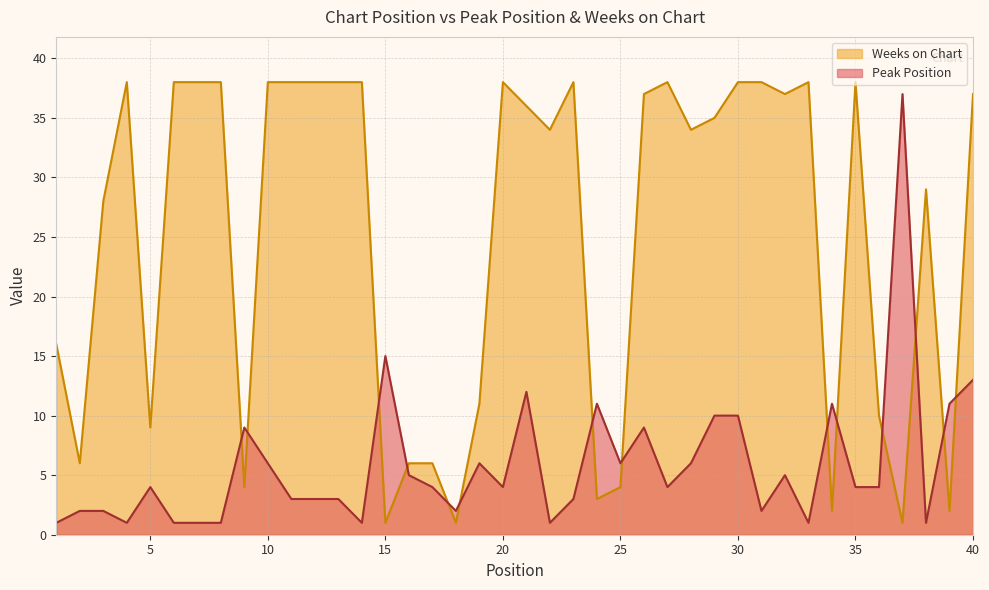

How many data points in Peak Position are less than 4?

17